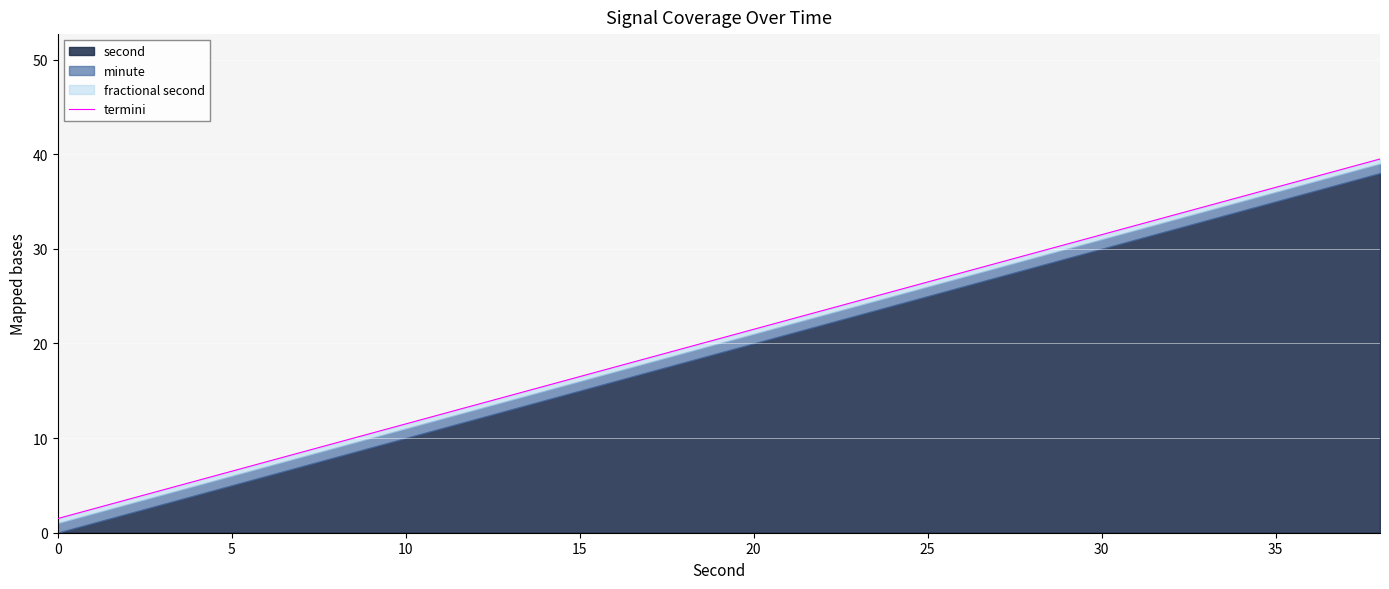

Reading right to left, list all the values displayed in this chart.

39.5	37.5	35.5	33.5	31.5	29.5	27.5	25.5	23.5	21.5	19.5	17.5	15.5	13.5	11.5	9.5	7.5	5.5	3.5	1.5